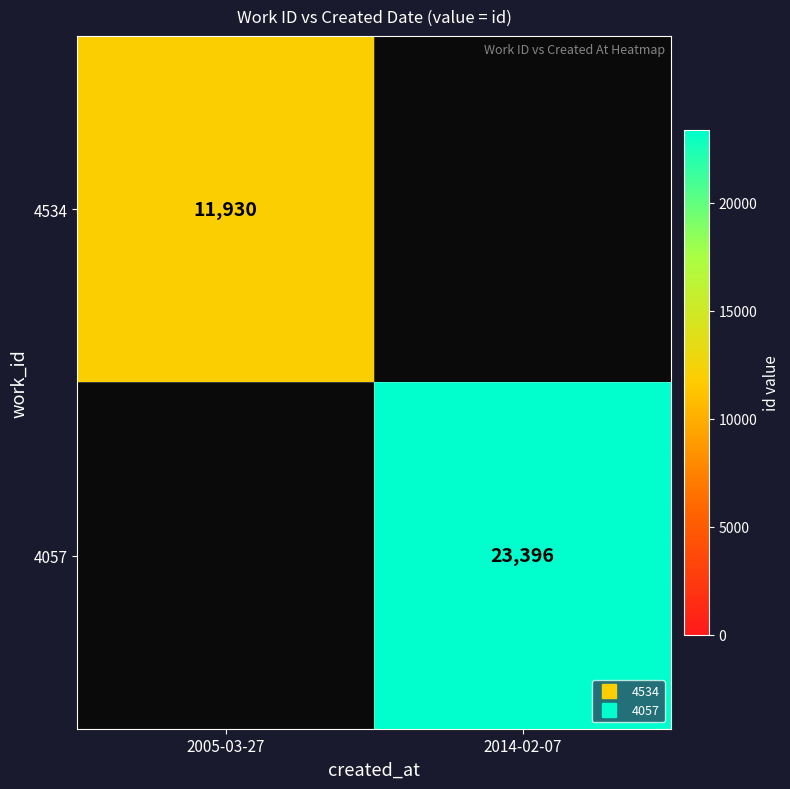

Count the number of categories in the chart.

2